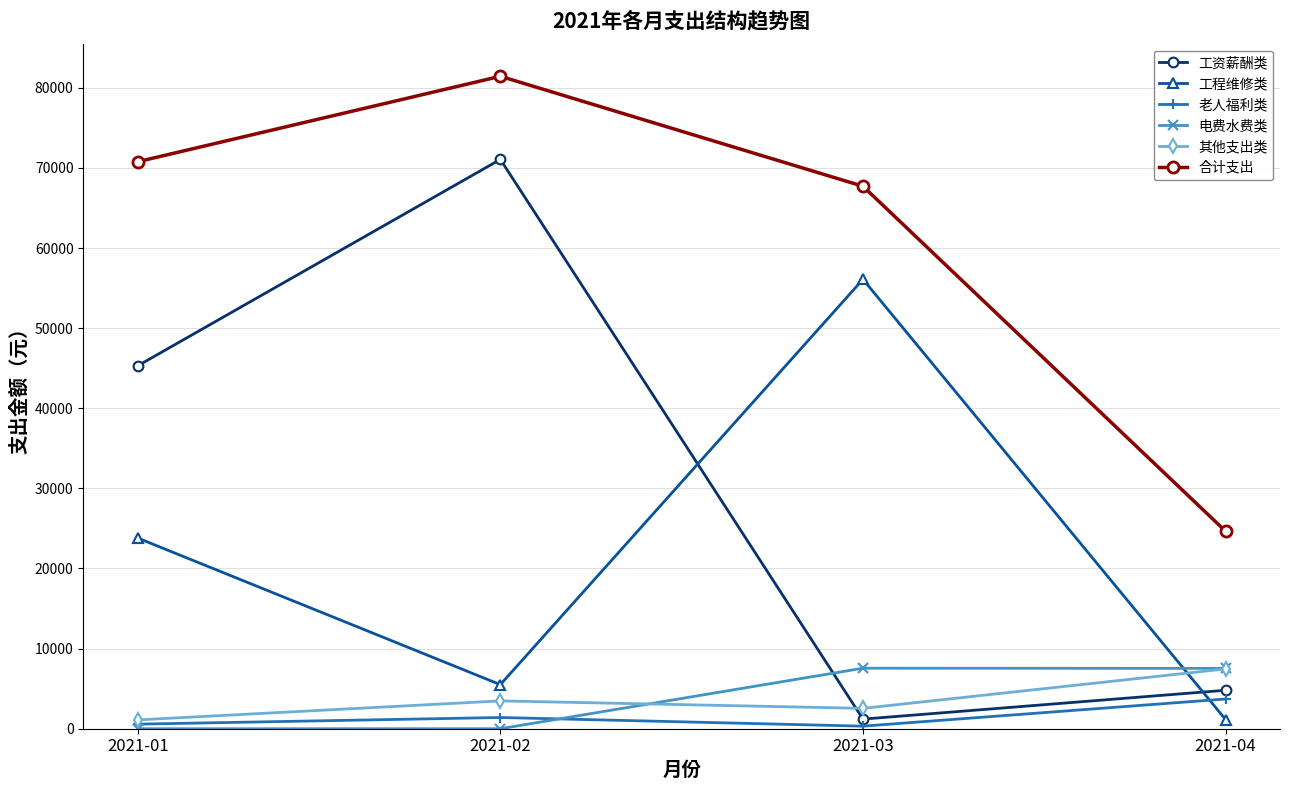

At which label is 老人福利类 closest to 2014?

2021-02